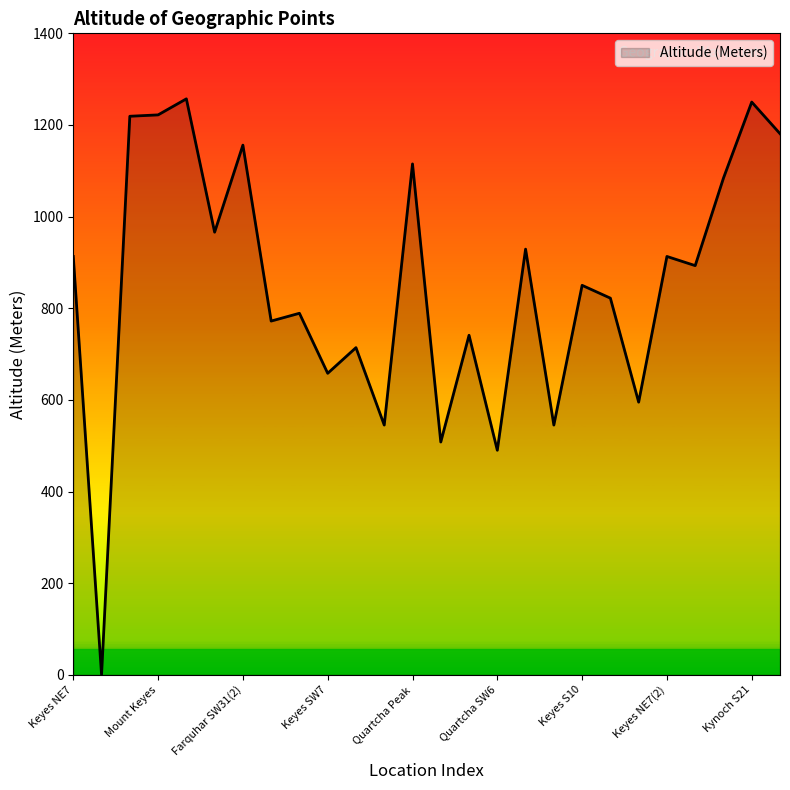

What is the maximum value shown in the chart?

1257